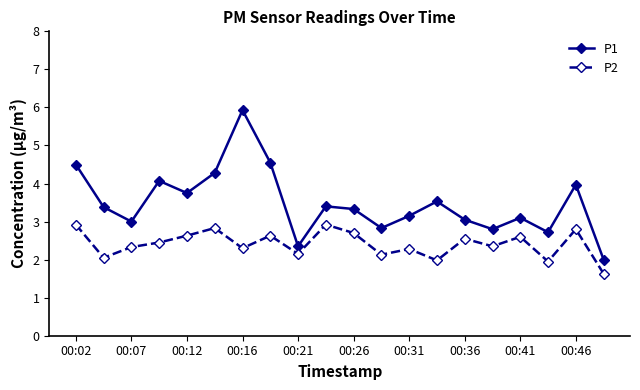

How many interior local valleys does the P1 series have?

6